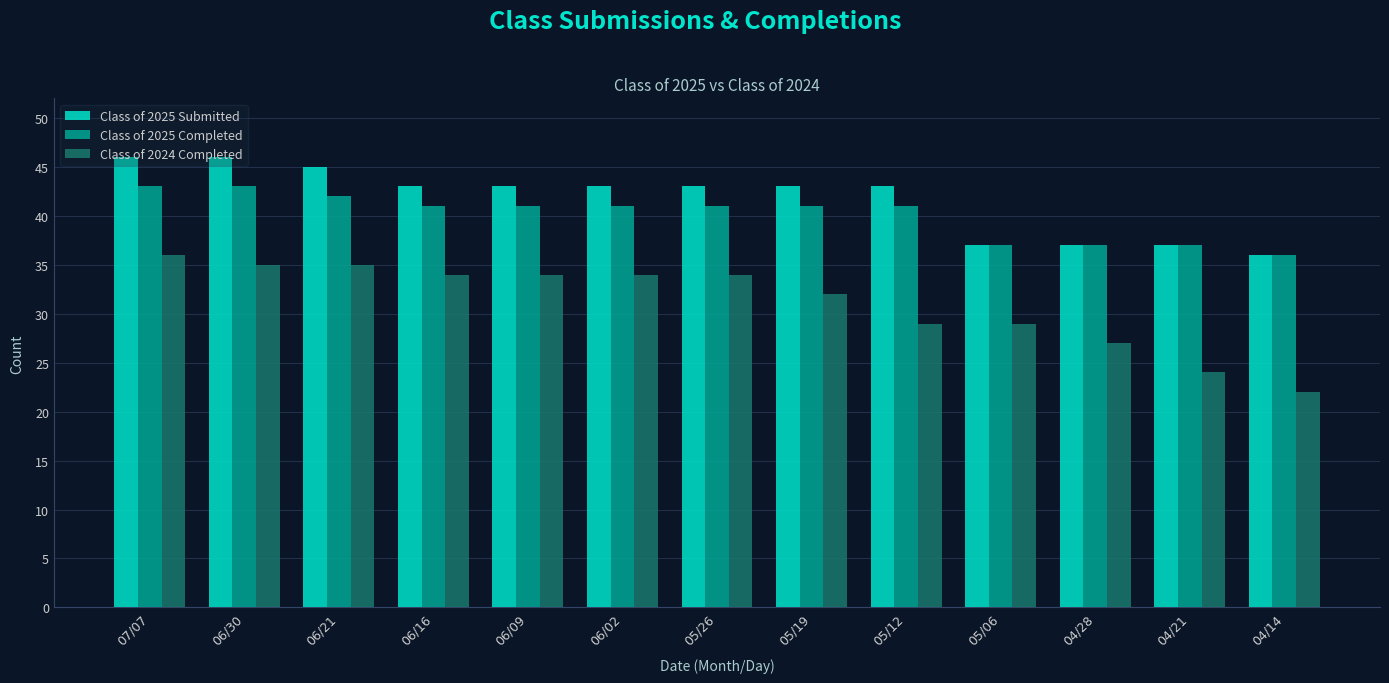

What value does the Class of 2025 Submitted series have at 05/19?

43